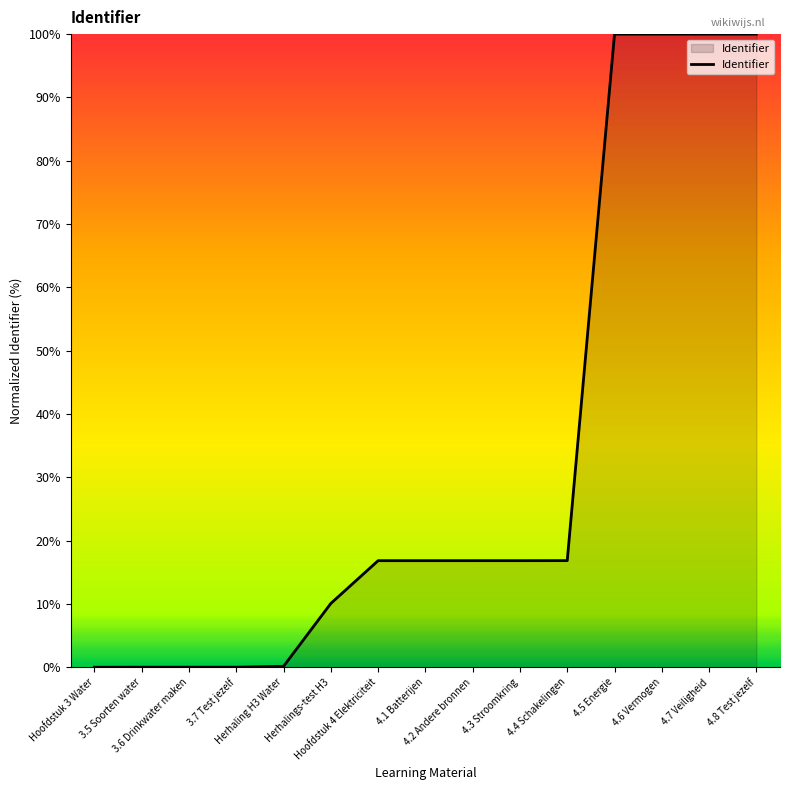

What is the maximum value shown in the chart?

100.0